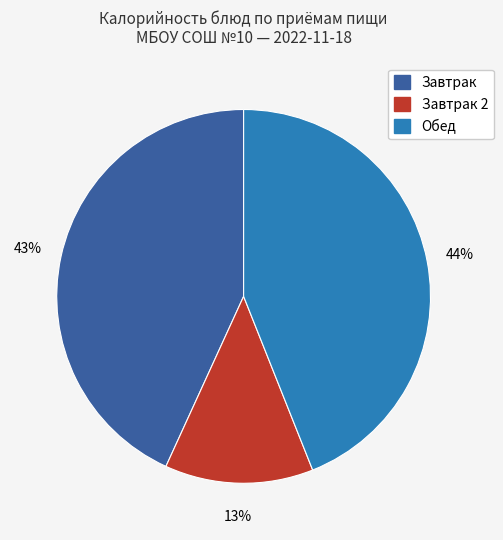

To the nearest percent, what is the average slice percentage?

33%